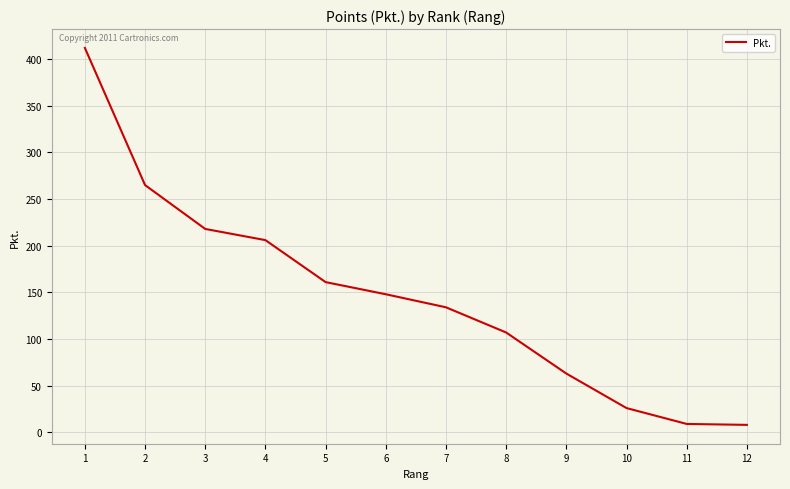

What is the greatest value displayed?

412